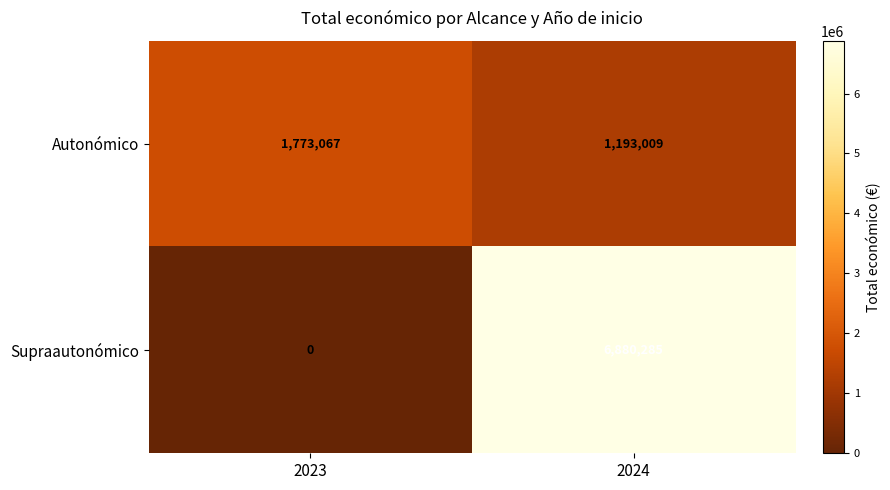

What is the sum of all Supraautonómico values?

6880285